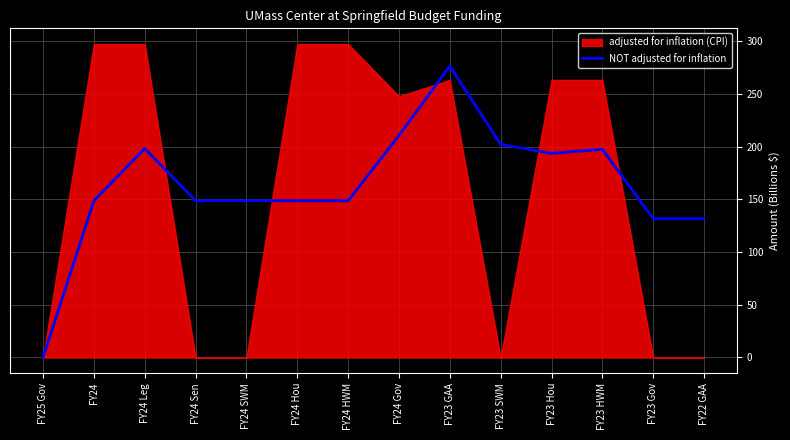

Where is the first local maximum?

FY24 Leg